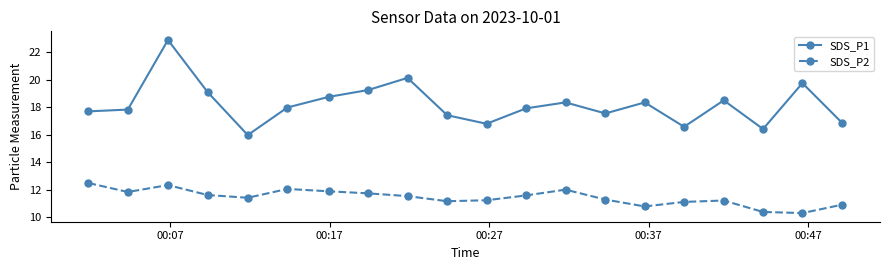

At how many categories does at least one series exceed 13?

20